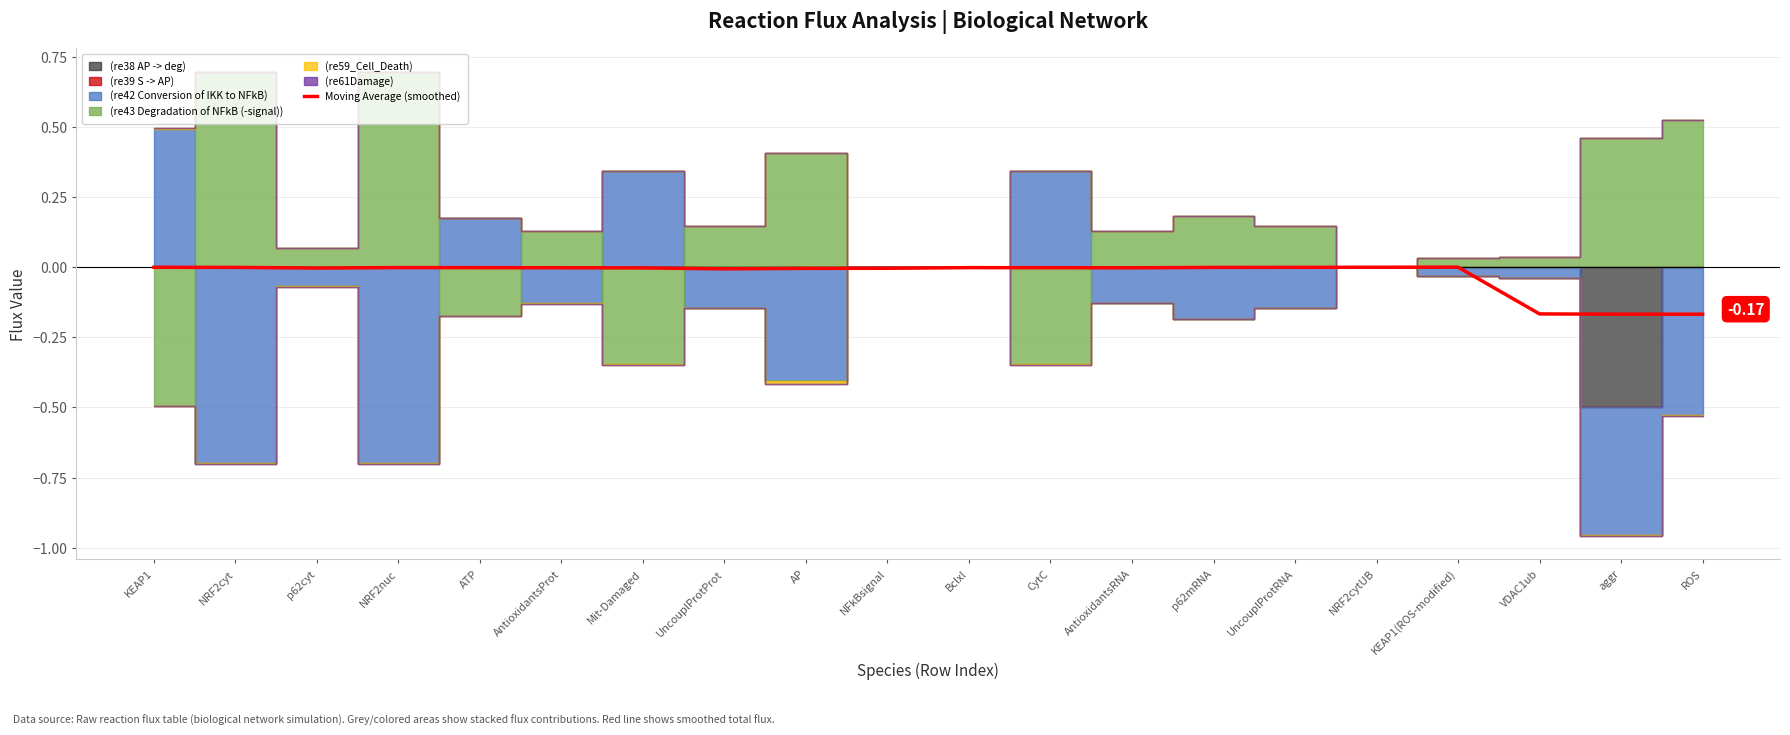

What is the label of the 7th point from the left?

Mit-Damaged